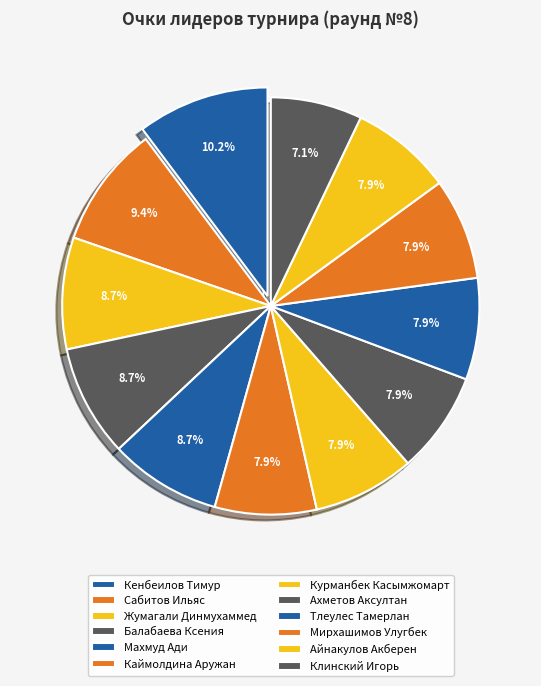

How many segments does this pie chart have?

12